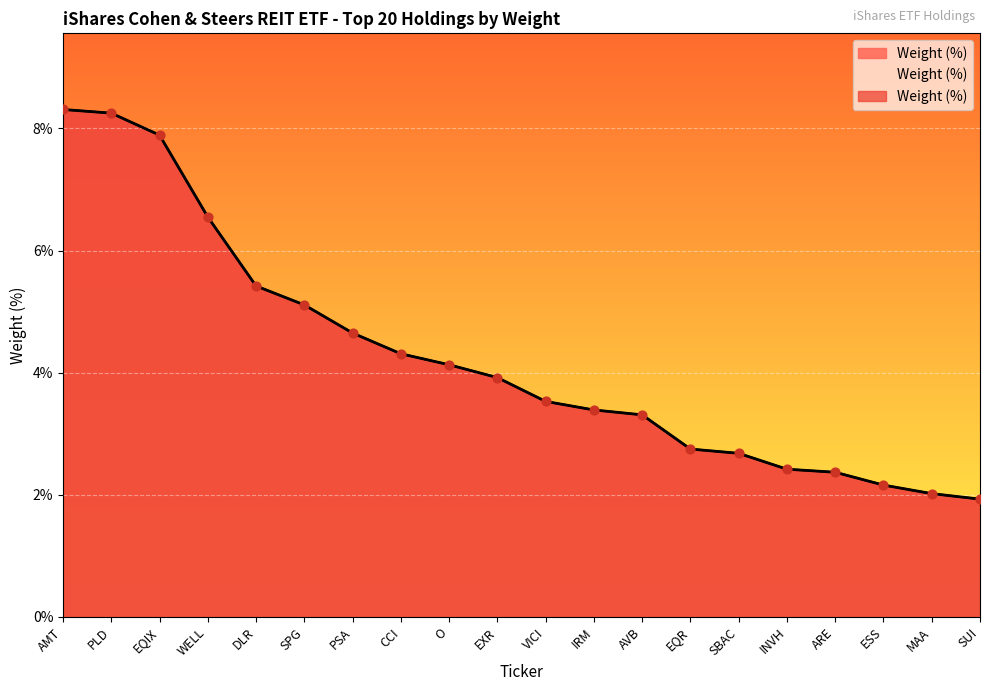

Between EQR and ESS, which is larger?

EQR